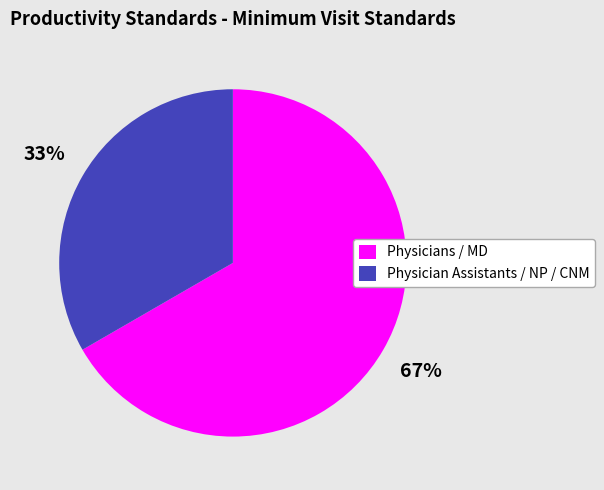

What is the ratio of the value at Physician Assistants / NP / CNM to the value at Physicians / MD?

0.5